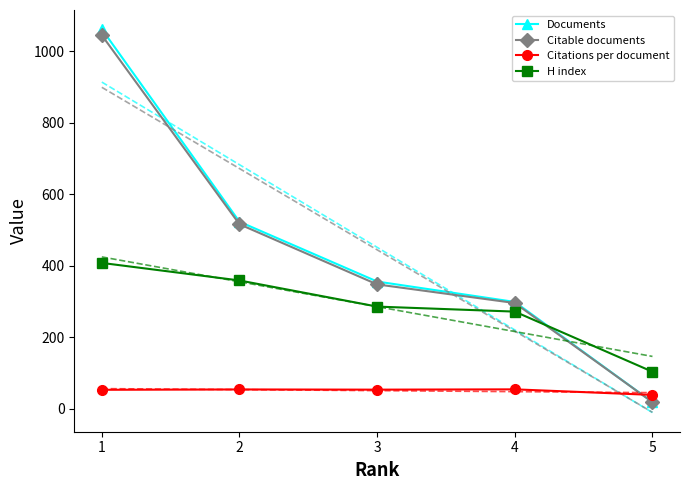

True or false: H index and Citations per document cross at least once.

False